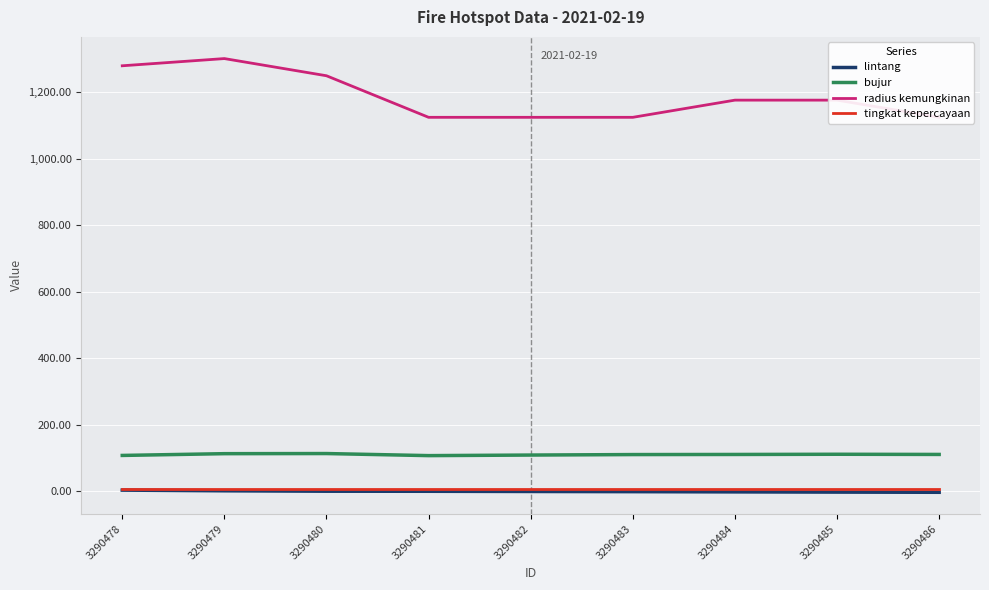

Between 3290482 and 3290486, which is larger?

3290482